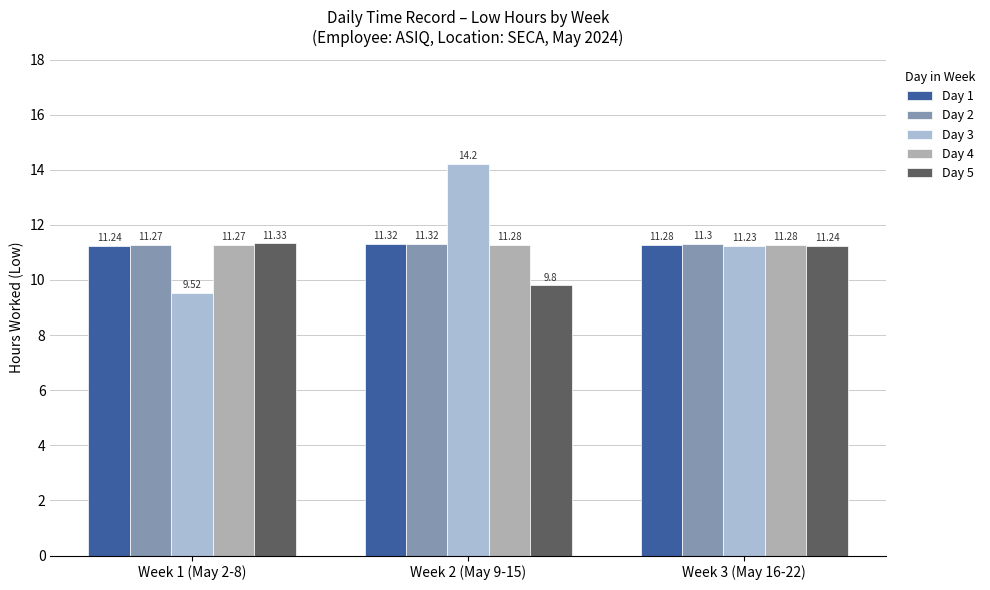

How many groups of bars are there?

3